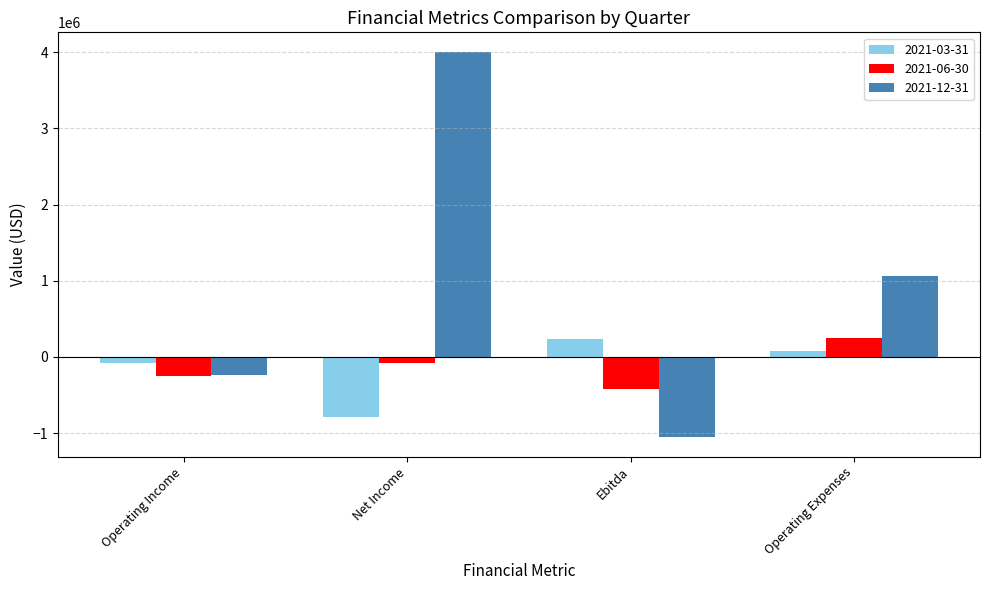

List the labels in order of 2021-12-31 value, smallest first.

Ebitda, Operating Income, Operating Expenses, Net Income